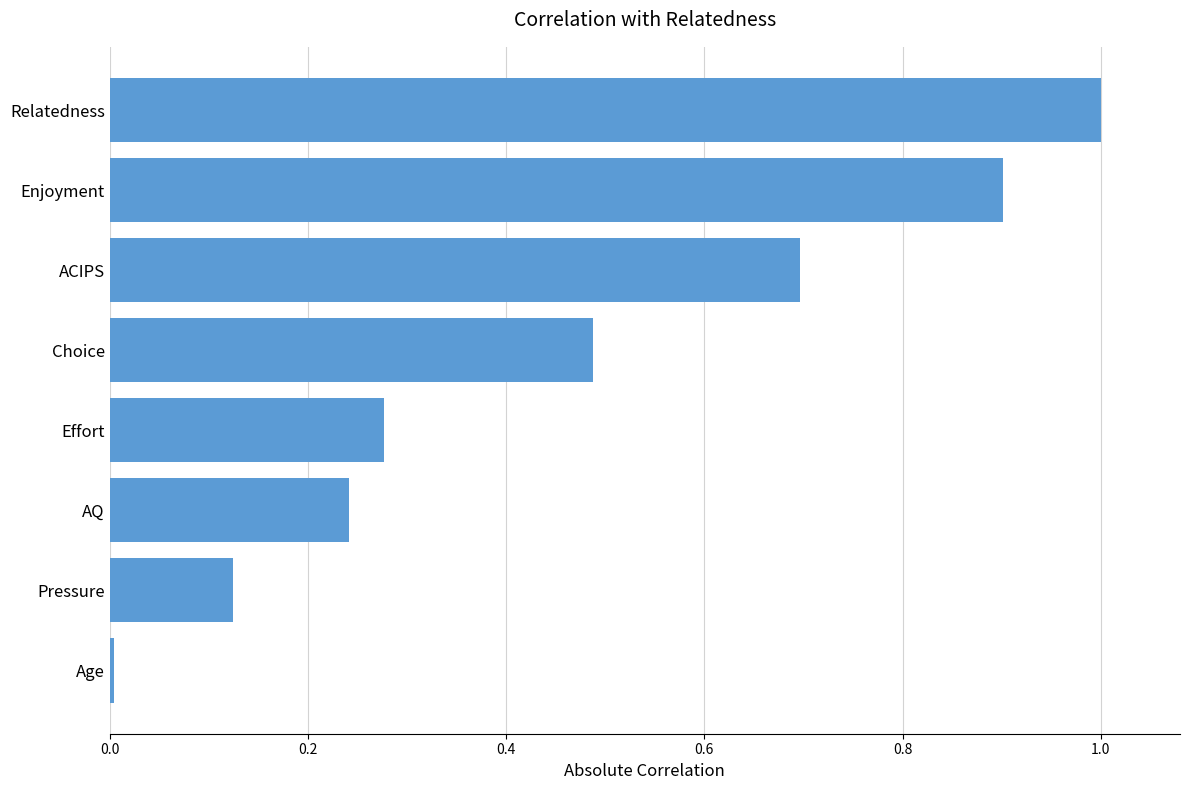

Are the bars horizontal?

Yes